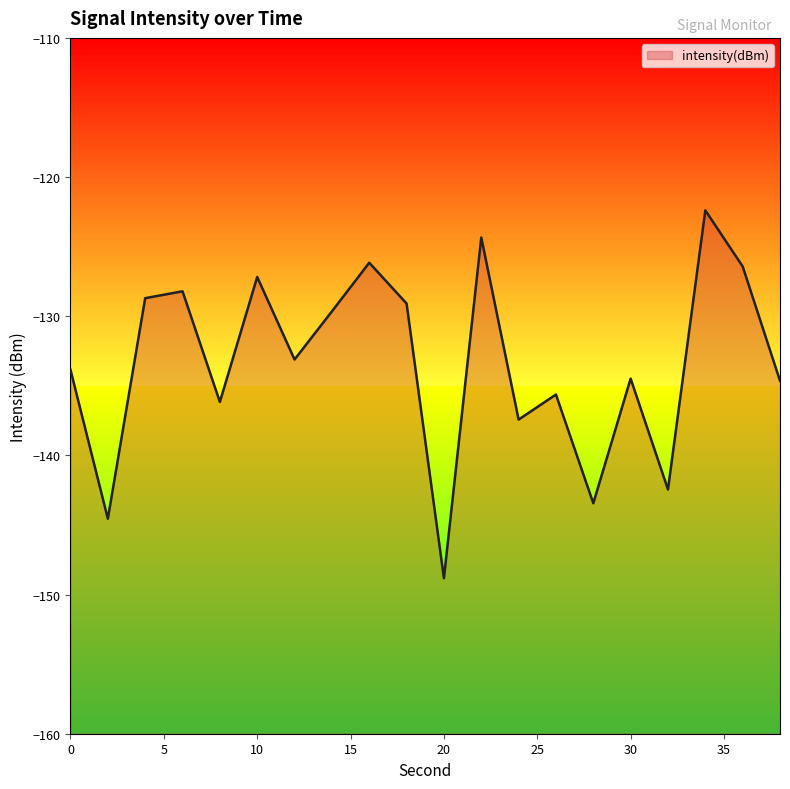

Reading left to right, transcribe all the data shown in this chart.

-133.9	-144.6	-128.7	-128.2	-136.2	-127.2	-133.1	-129.7	-126.2	-129.1	-148.8	-124.3	-137.4	-135.6	-143.4	-134.5	-142.4	-122.4	-126.4	-134.6